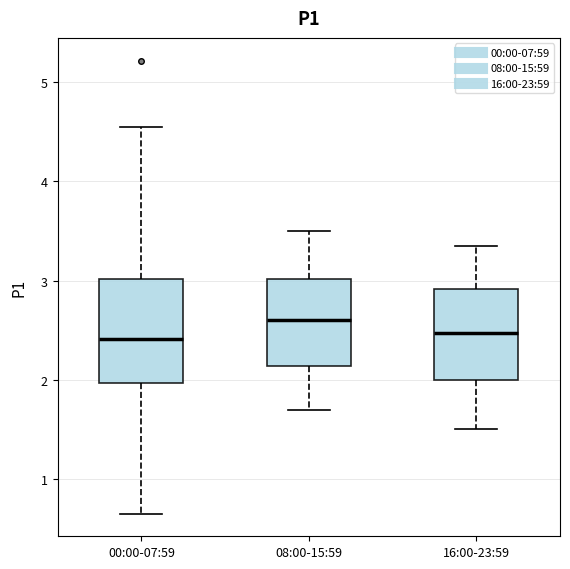

Reading left to right, read every box against the y-axis: the position of its median line, the range the box covers, and the ends of its whiskers. The values are not printed on the chart, so give them approximately, as read against the axis.

00:00-07:59: median 2.4, box 2.0 to 3.0, whiskers 0.7 to 4.6
08:00-15:59: median 2.6, box 2.1 to 3.0, whiskers 1.7 to 3.5
16:00-23:59: median 2.5, box 2.0 to 2.9, whiskers 1.5 to 3.4